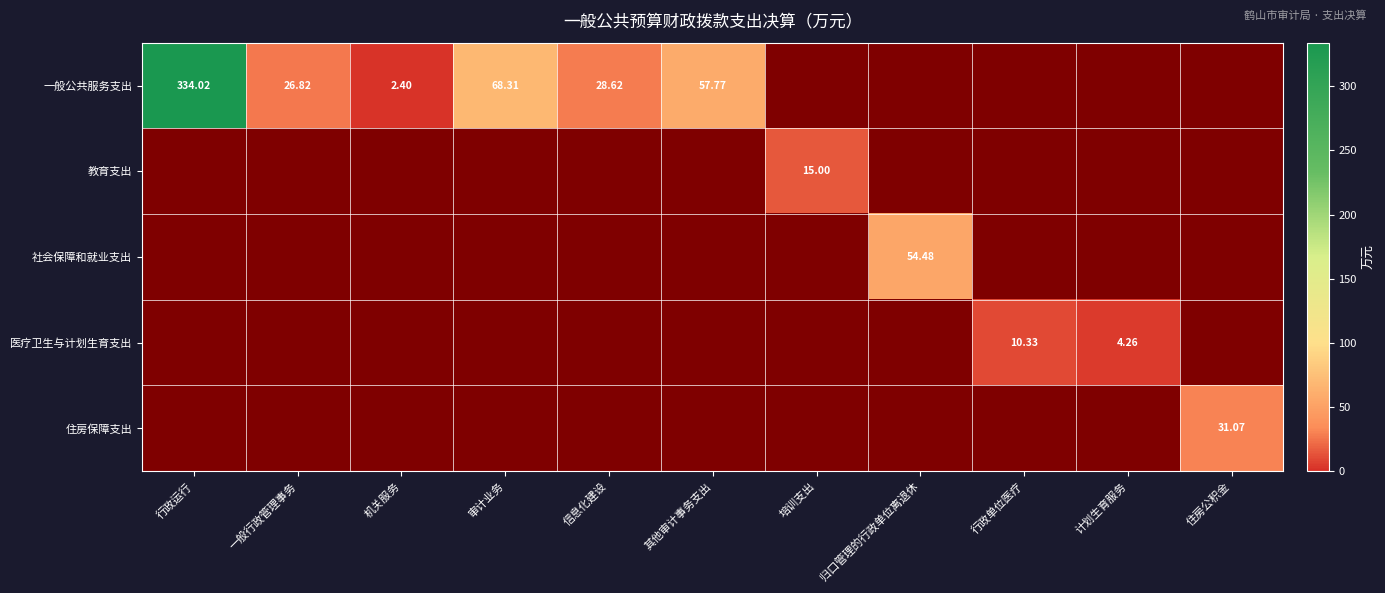

Count the number of data series in this chart.

5